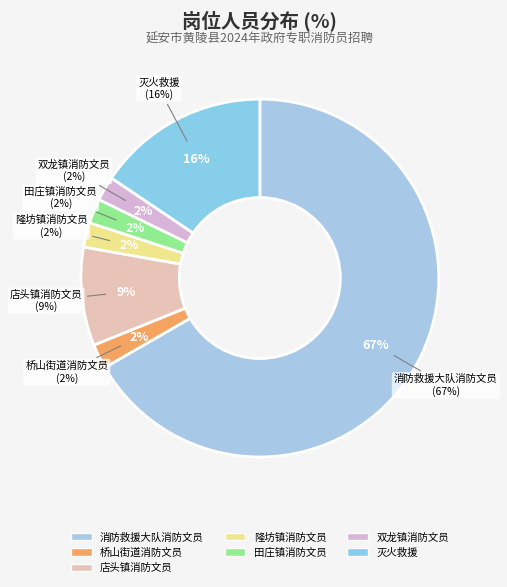

Which slice is the smallest?

桥山街道消防文员